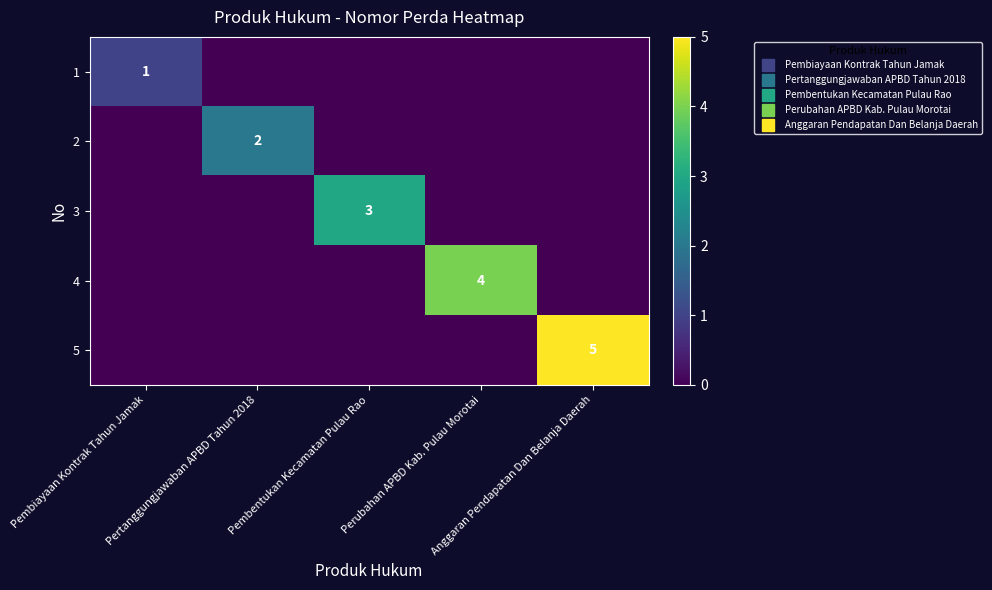

The 4 series shows 0 at Pembiayaan Kontrak Tahun Jamak. True or false?

True